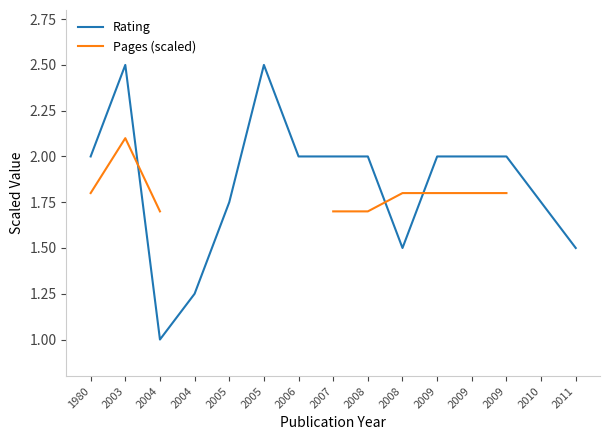

At how many categories does at least one series exceed 1?

15